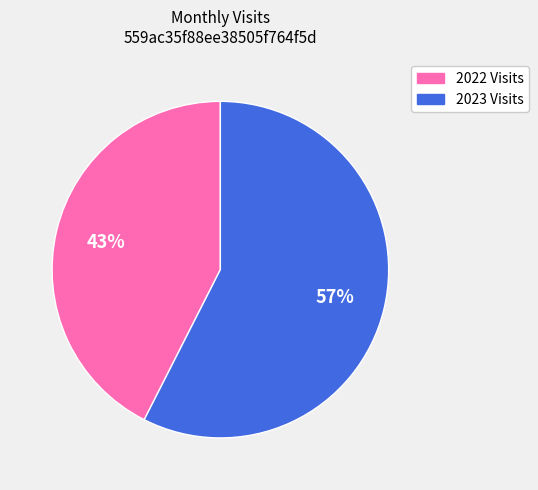

Is there any slice that represents more than half of the pie?

Yes